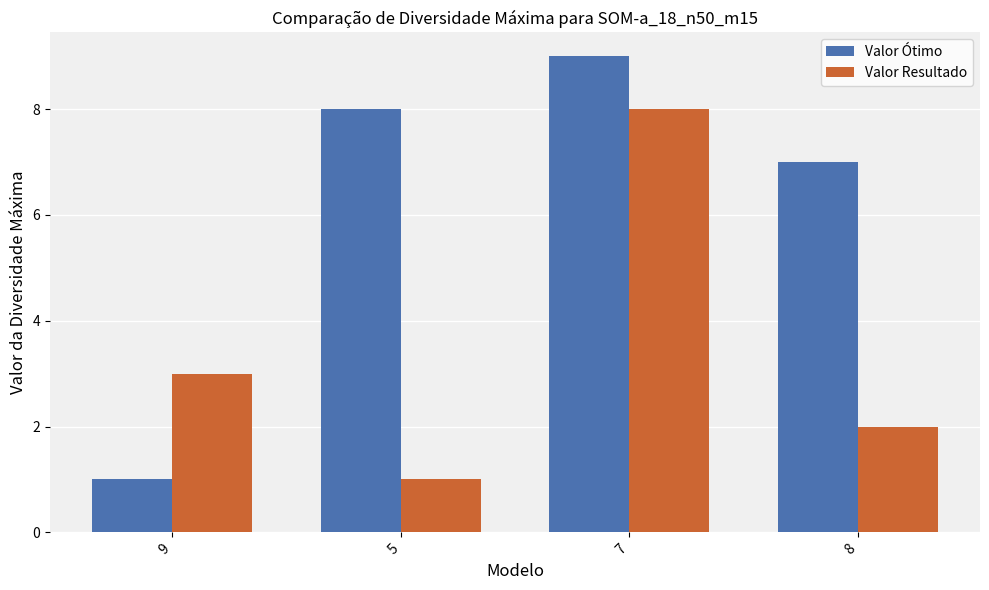

Which series has the widest spread of values?

Valor Ótimo